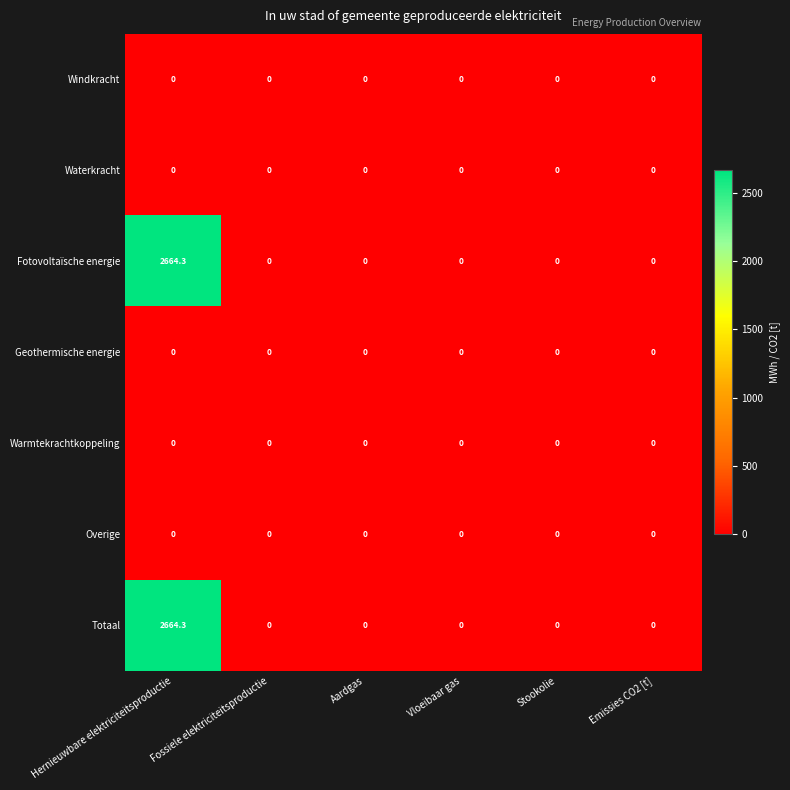

The Fotovoltaïsche energie series shows 0.0 at Emissies CO2 [t]. True or false?

True